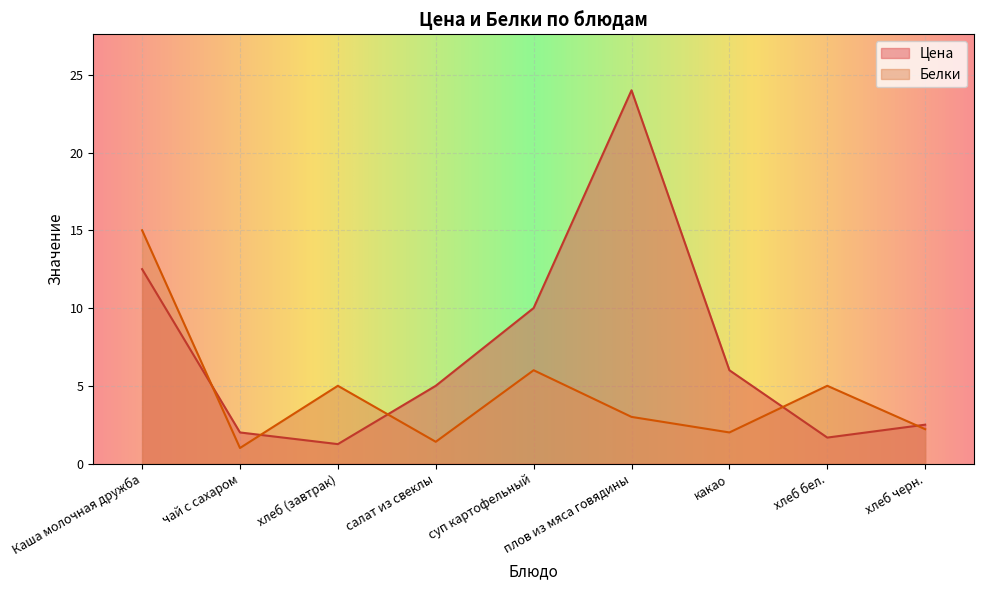

What is the value of the Цена point at the 6th from the left?

24.0